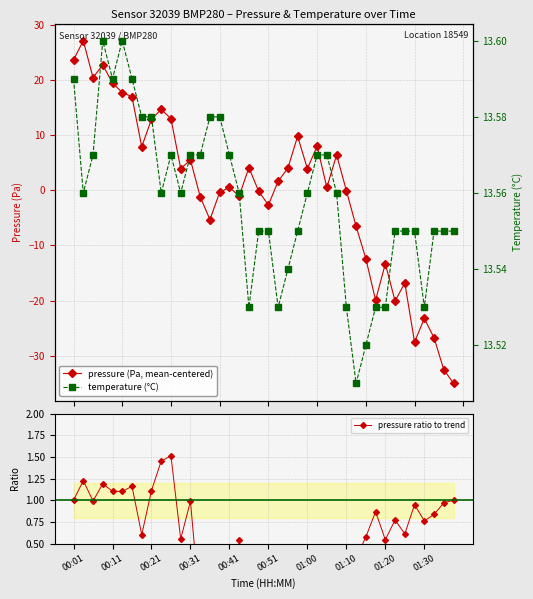

How many times do pressure (Pa, mean-centered) and pressure ratio to trend cross each other?

7